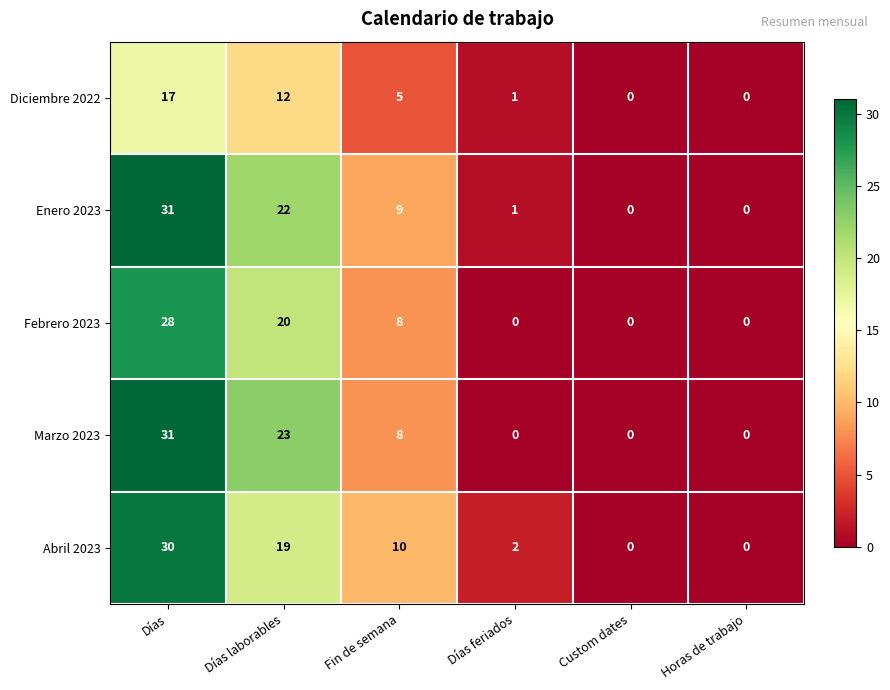

At which category is the sum across all series the highest?

Días